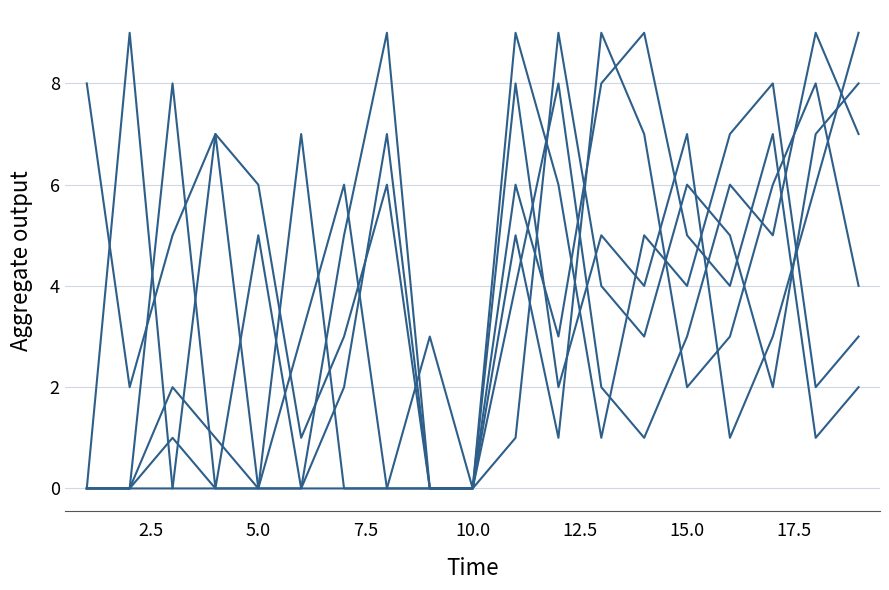

Does the chart have visible grid lines?

Yes